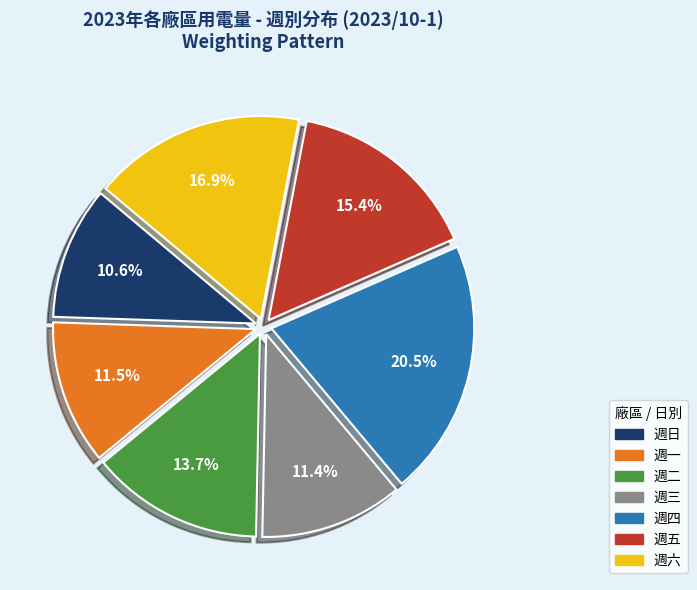

What is the total percentage of 週五 and 週三?

26.8%